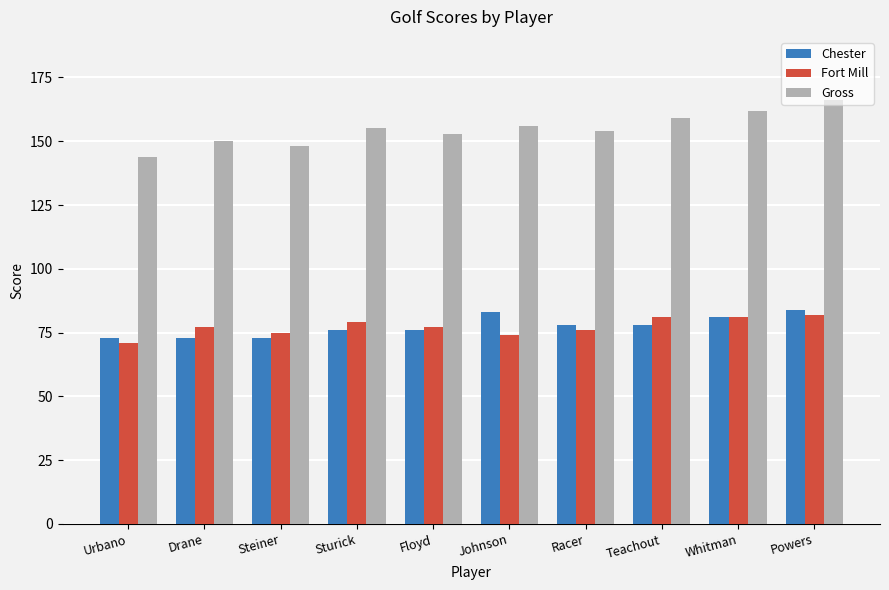

How many values in the Gross series are below 155?

5